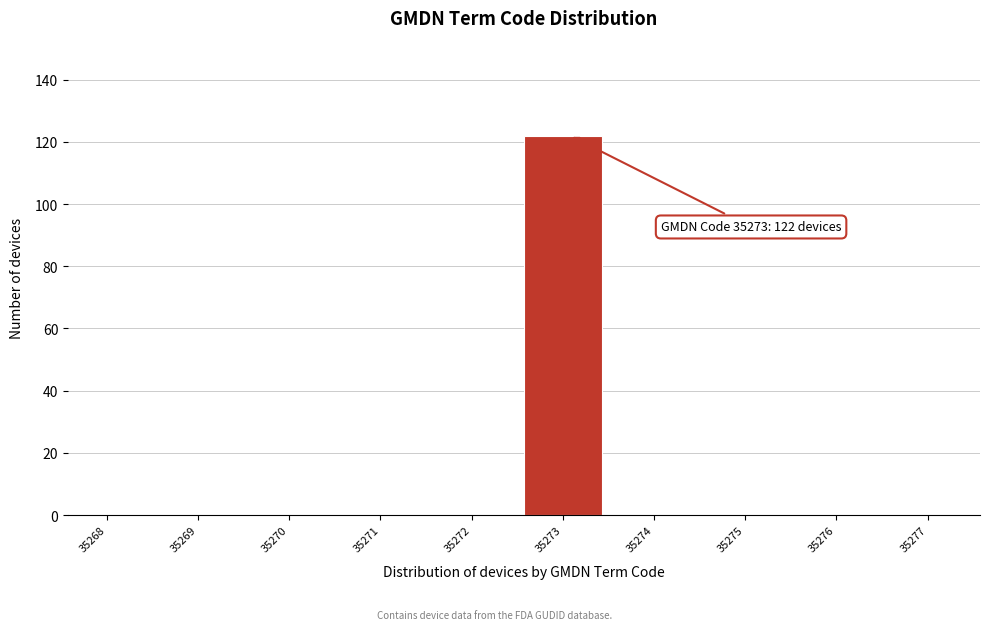

Reading left to right, list all the values displayed in this chart.

35268=0	35269=0	35270=0	35271=0	35272=0	35273=122	35274=0	35275=0	35276=0	35277=0